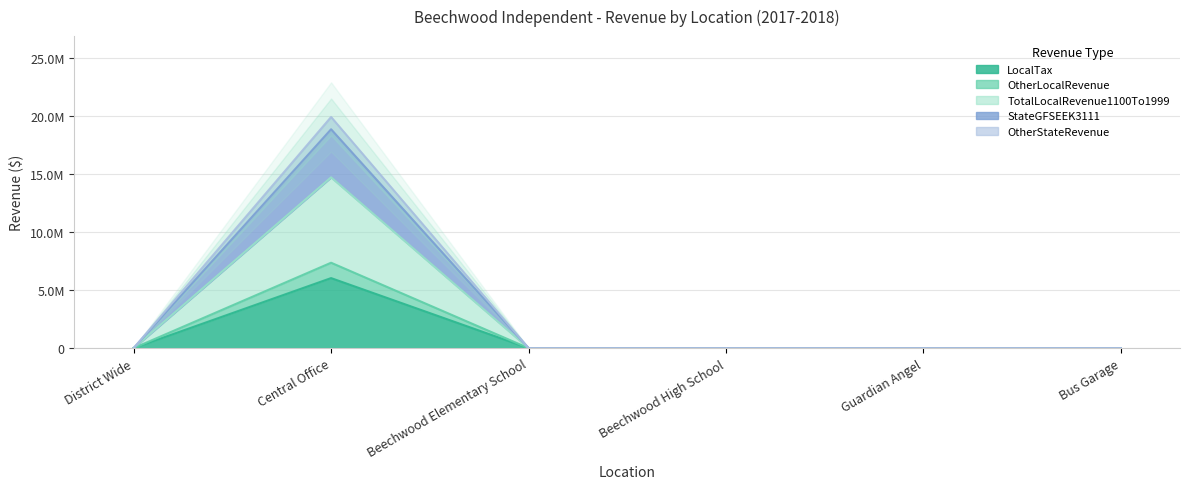

True or false: StateGFSEEK3111 has more than 2 points higher than both neighbors.

False